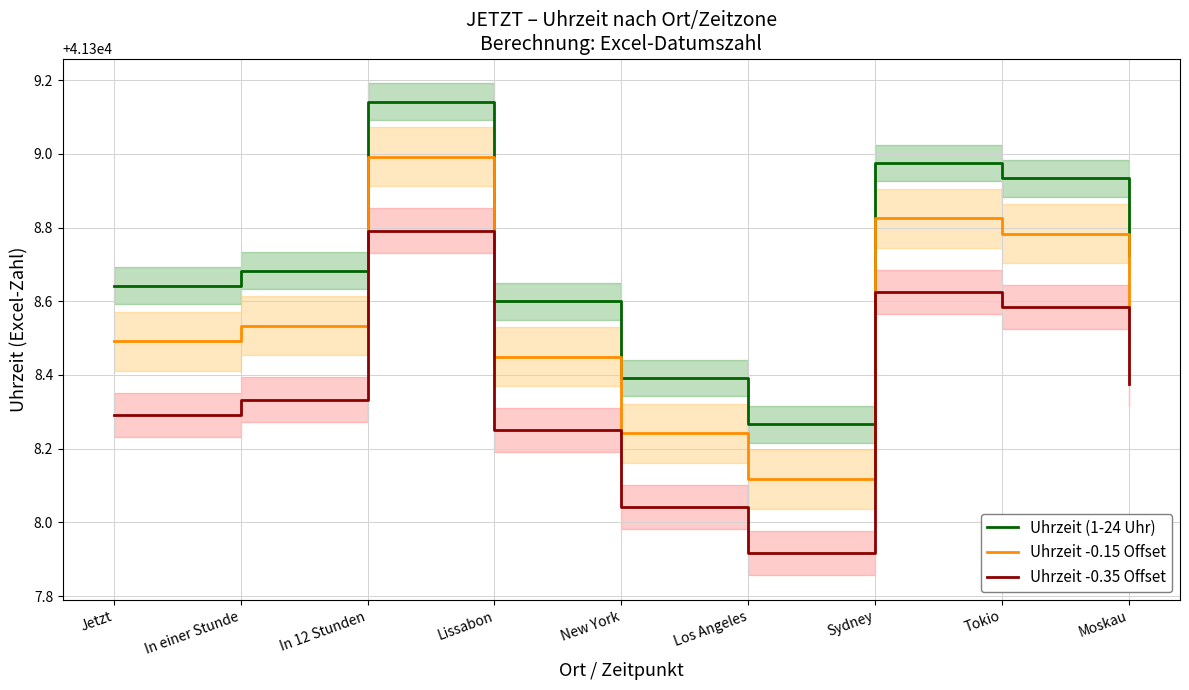

True or false: Uhrzeit -0.15 Offset and Uhrzeit (1-24 Uhr) intersect in this chart.

False